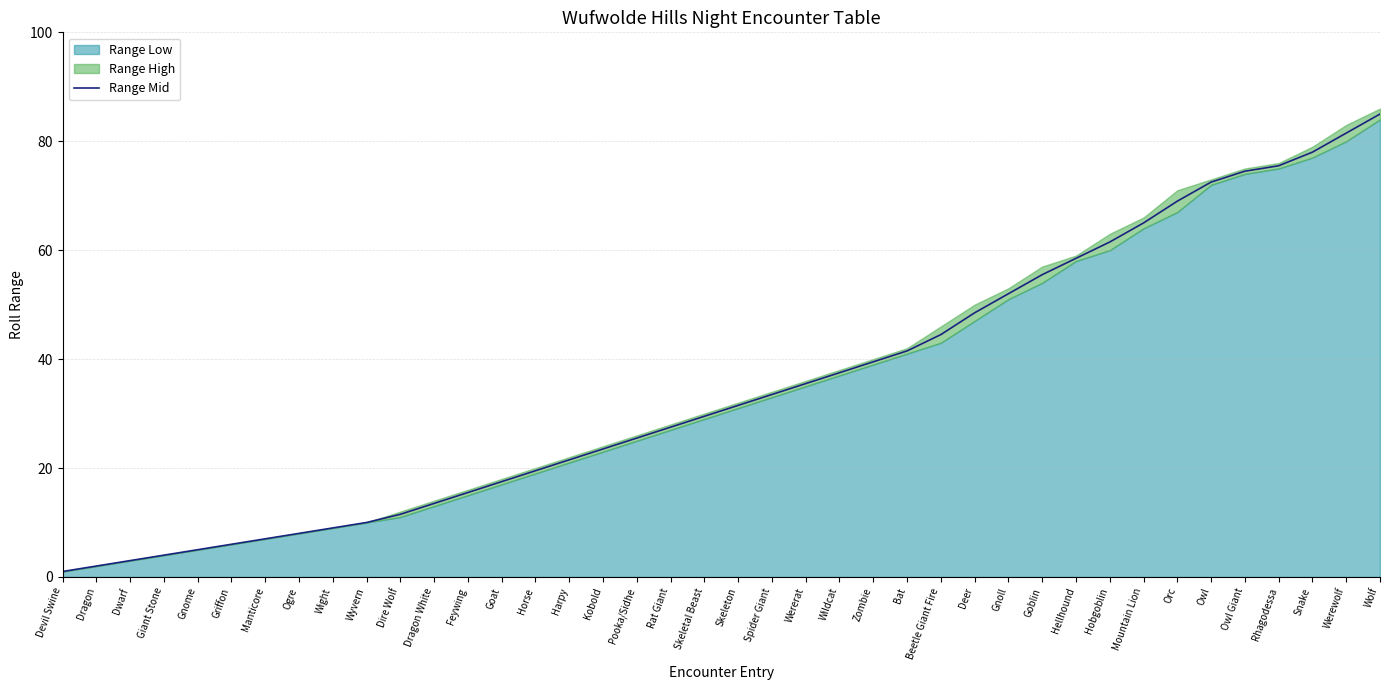

Approximately how many times larger is the value at Goblin compared to Rat Giant?

2.0